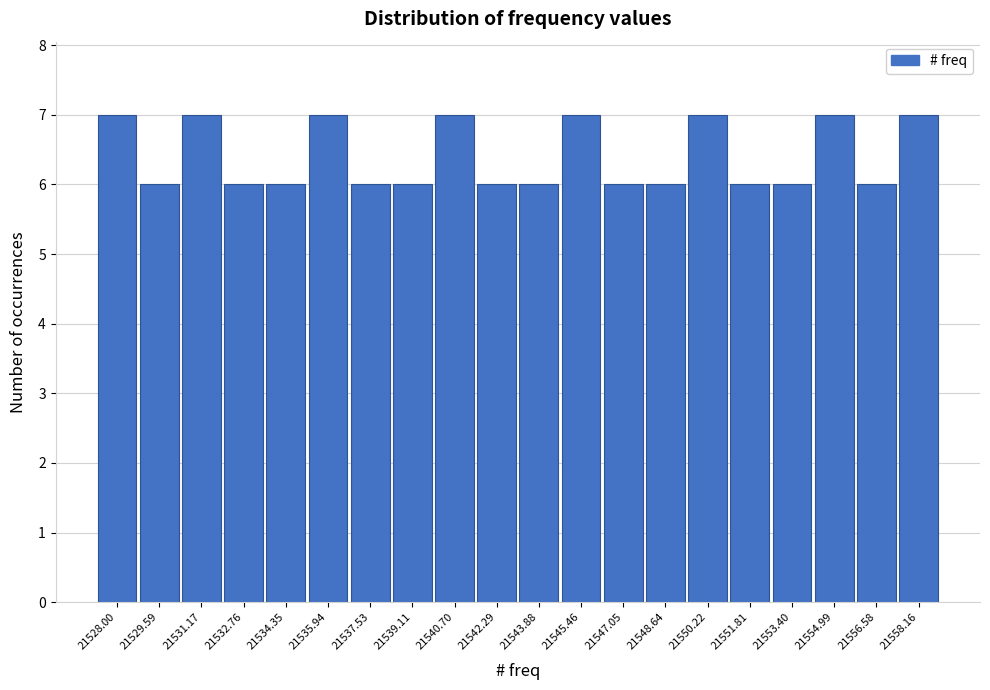

Reading left to right, what are all the values shown in this chart?

7	6	7	6	6	7	6	6	7	6	6	7	6	6	7	6	6	7	6	7